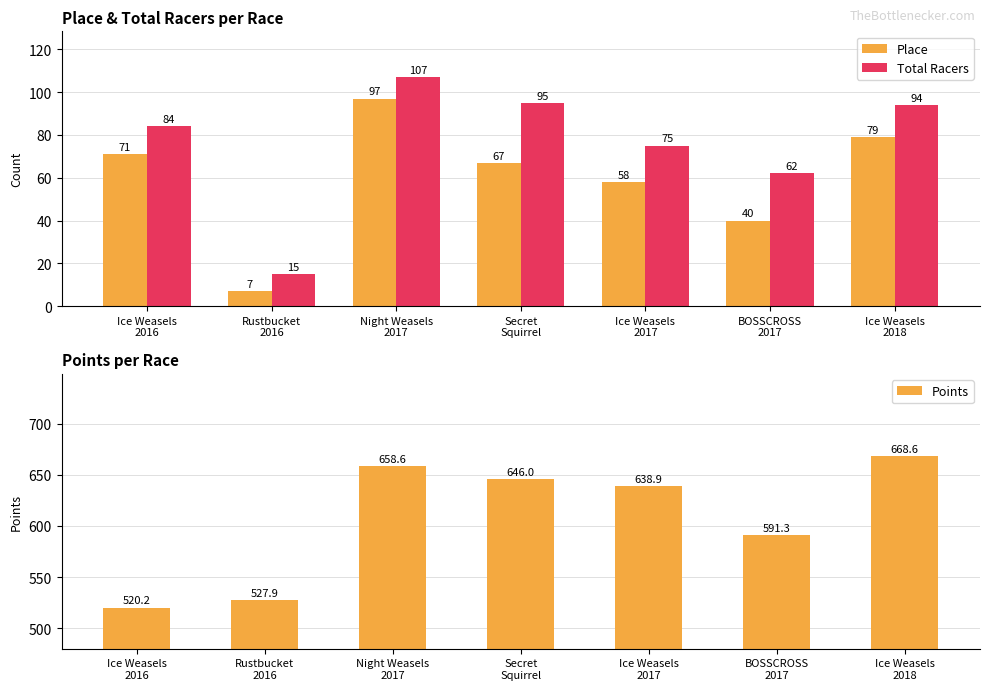

Which has a higher value, Rustbucket
2016 or Ice Weasels
2018?

Ice Weasels
2018